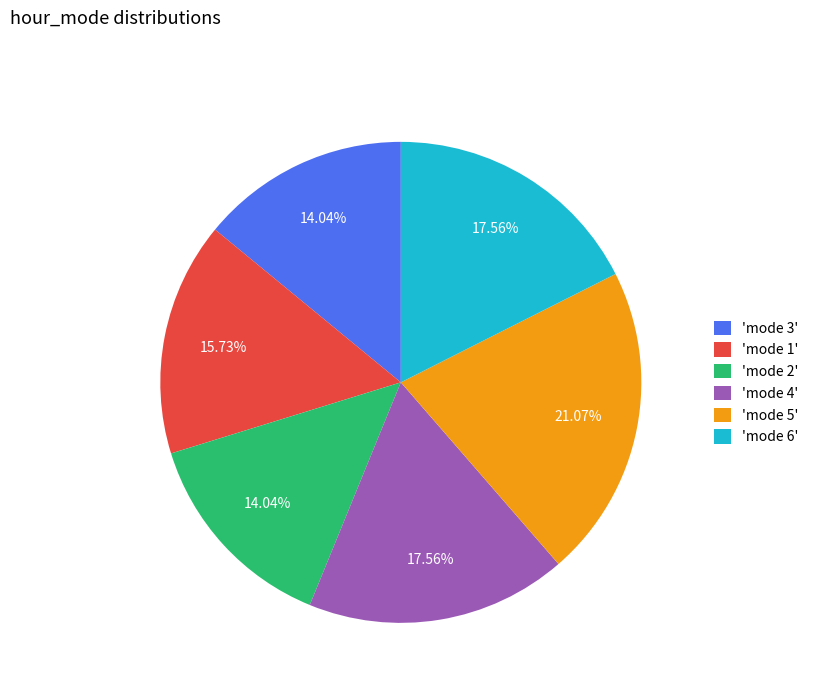

Count the number of slices in the pie.

6